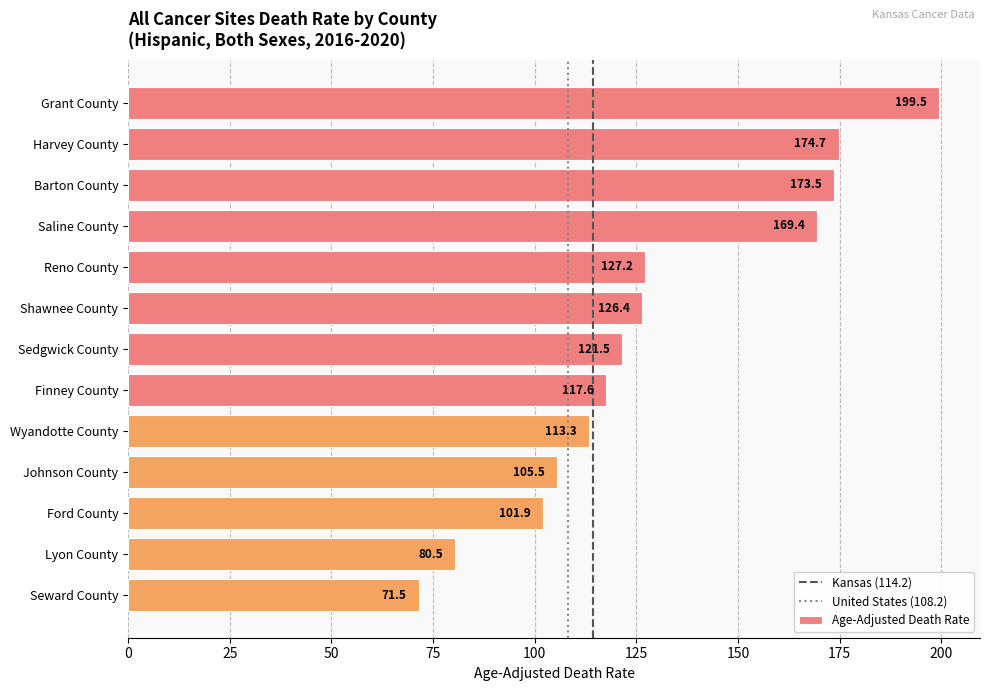

What is the minimum value shown in the chart?

71.5